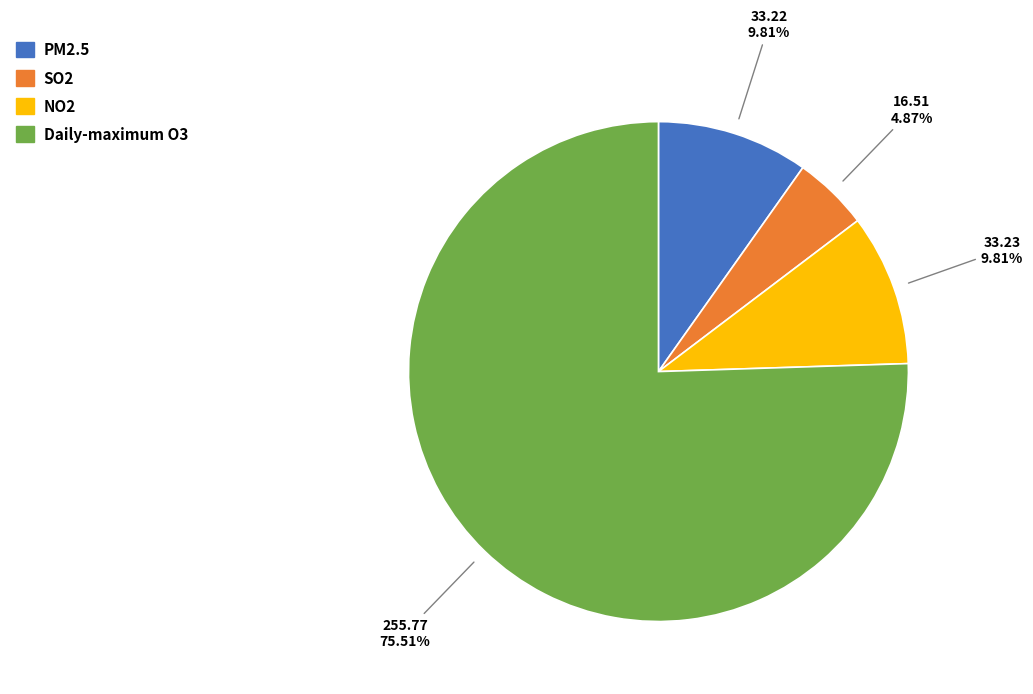

Count the number of slices in the pie.

4